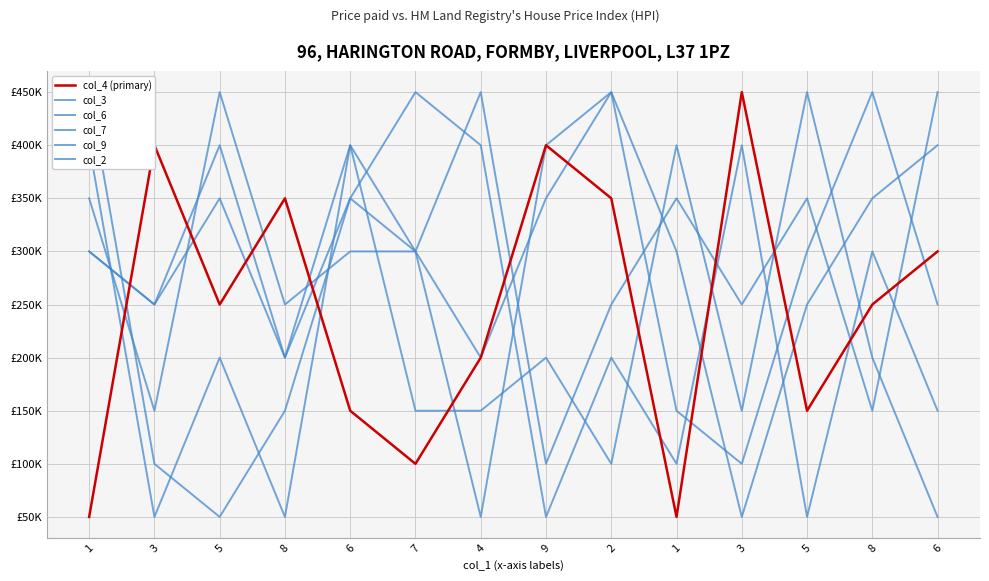

At which label is col_2 closest to 250000?

3